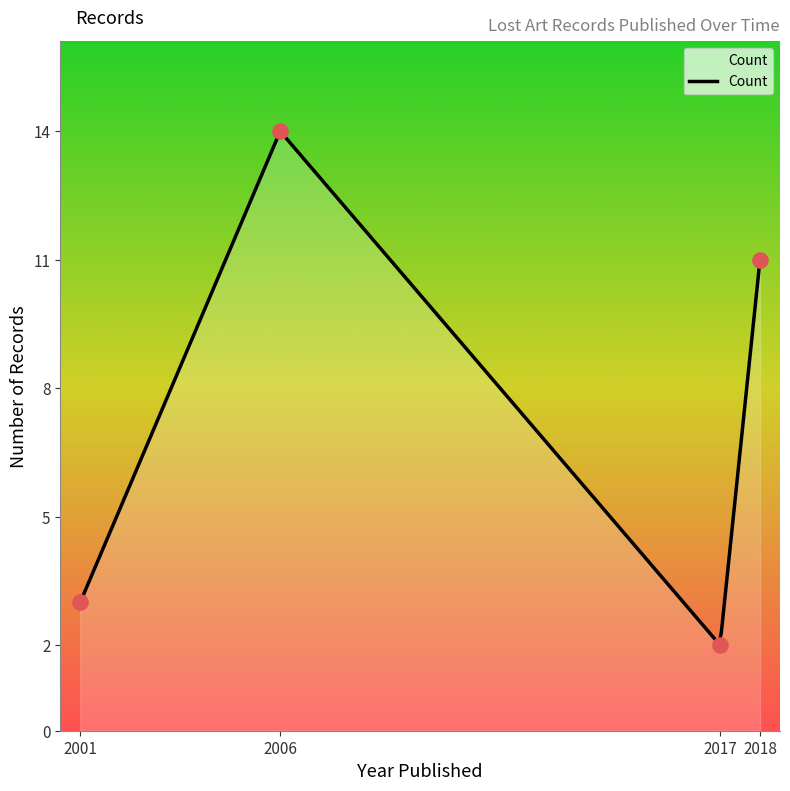

What is the maximum value for Count?

14.0